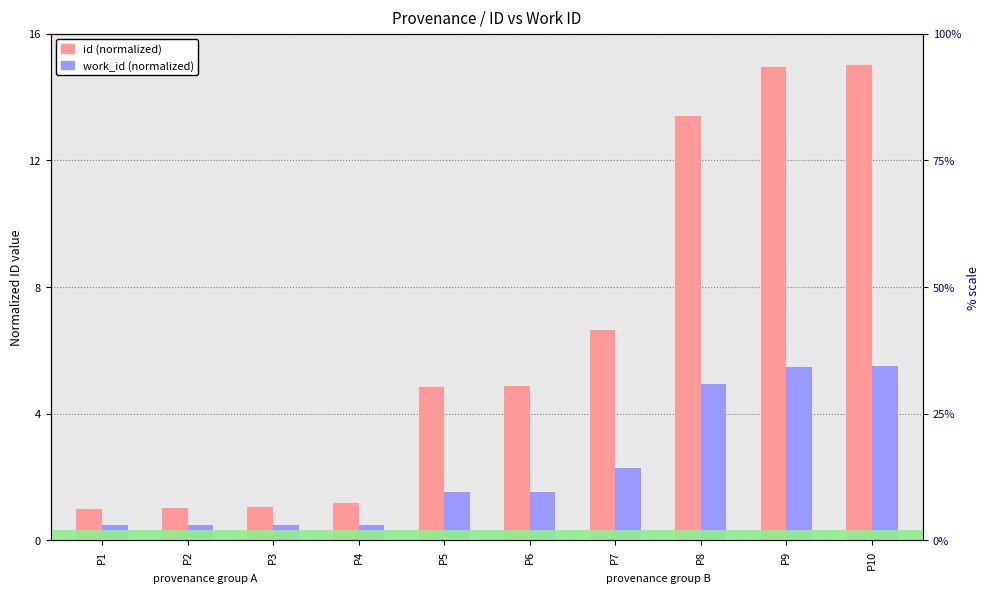

What is the maximum value shown in the chart?

15.0